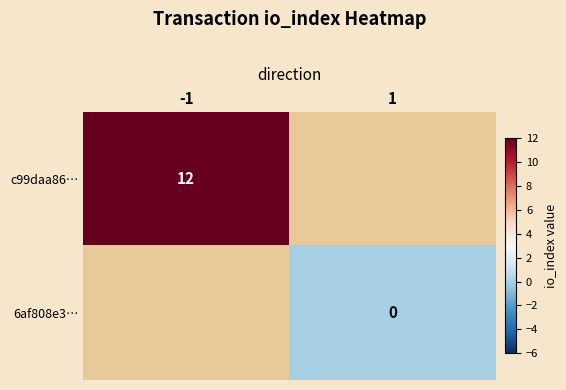

What is the greatest value displayed?

12.0